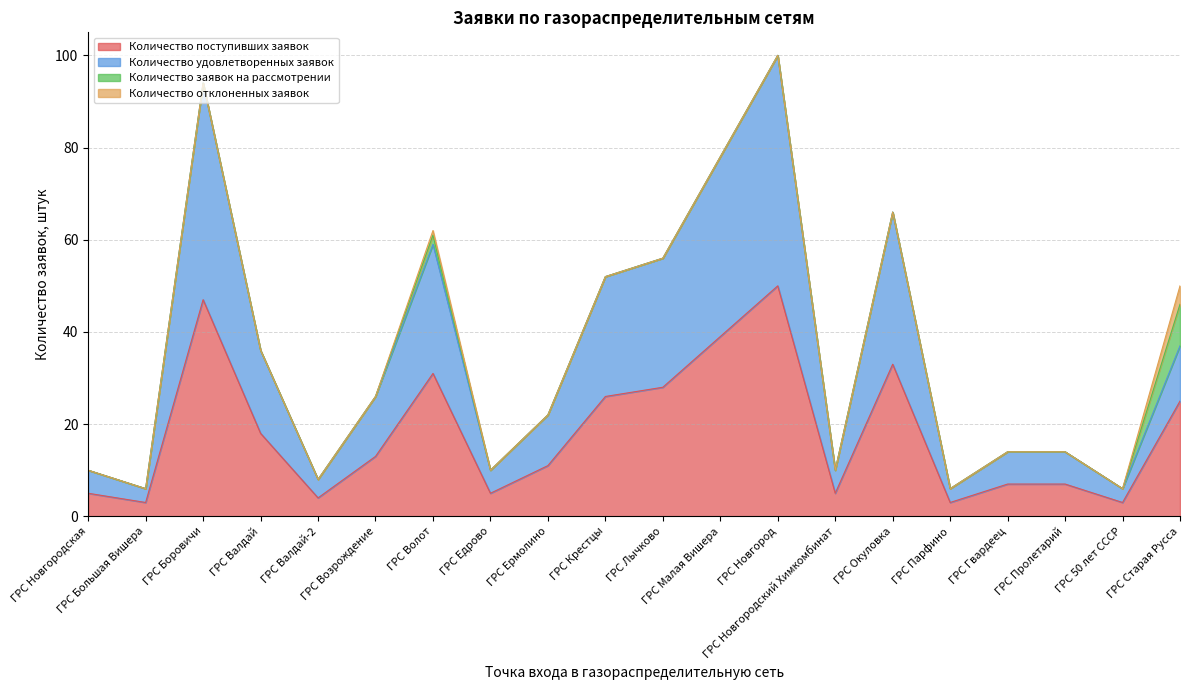

What is the highest value of the Количество поступивших заявок series?

50